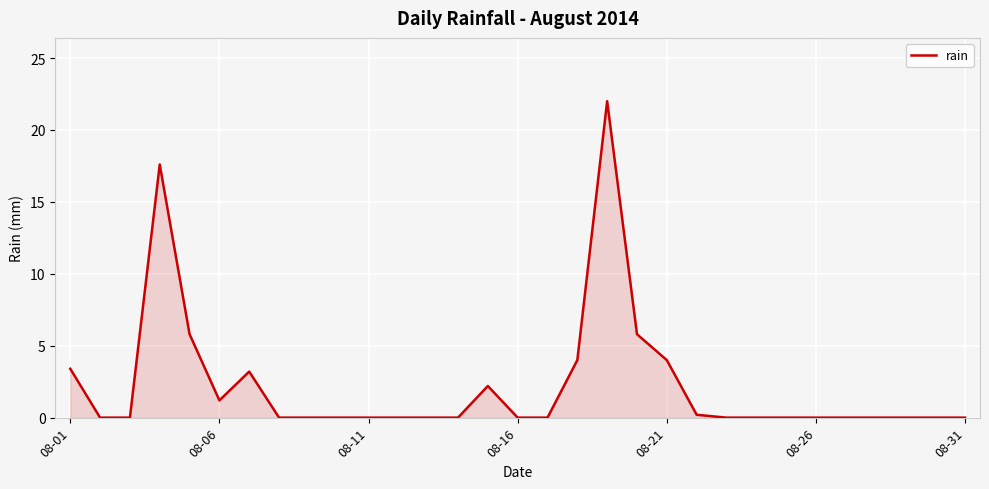

Does the chart display data point markers on the line(s)?

No